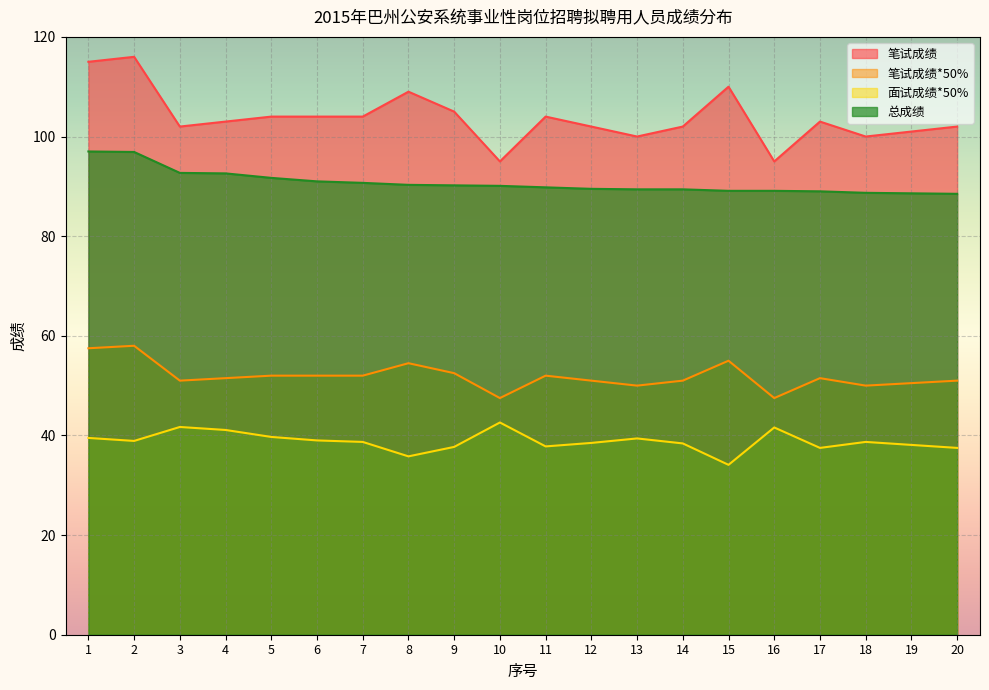

List the labels in order of 总成绩 value, smallest first.

20, 19, 18, 17, 15, 16, 13, 14, 12, 11, 10, 9, 8, 7, 6, 5, 4, 3, 2, 1